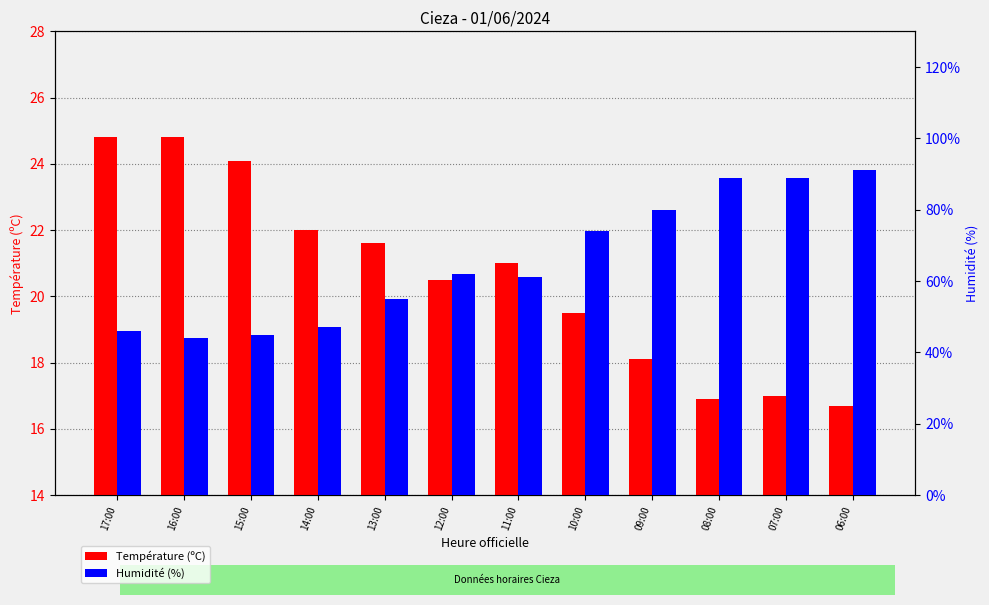

Reading left to right, list all the values displayed in this chart.

Température (ºC): 24.8	24.8	24.1	22.0	21.6	20.5	21.0	19.5	18.1	16.9	17.0	16.7
Humidité (%): 46.0	44.0	45.0	47.0	55.0	62.0	61.0	74.0	80.0	89.0	89.0	91.0